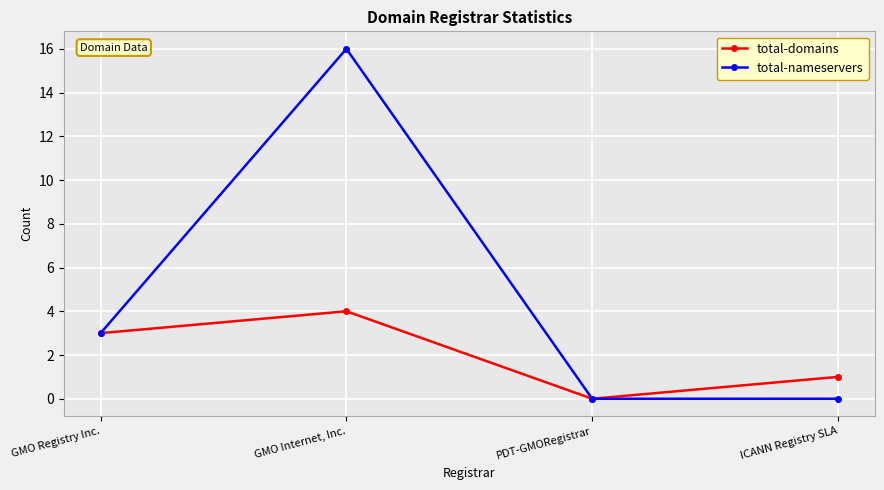

List the labels in order of total-domains value, smallest first.

PDT-GMORegistrar, ICANN Registry SLA, GMO Registry Inc., GMO Internet, Inc.